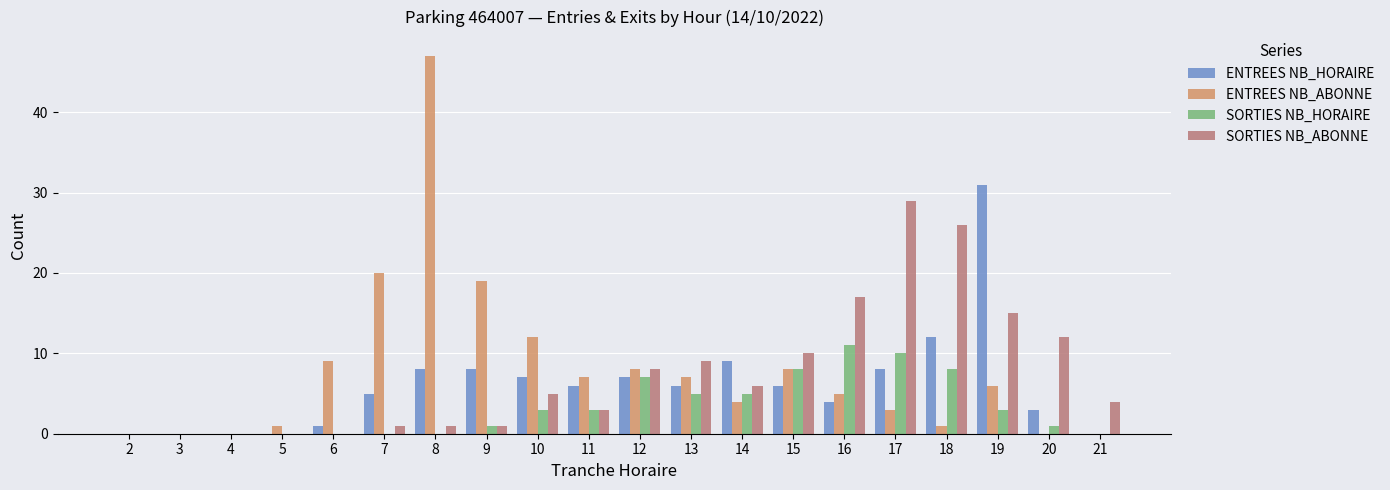

What is the maximum value shown in the chart?

47